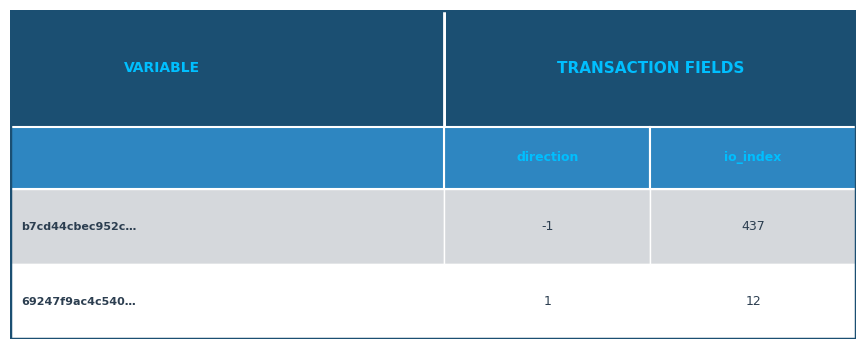

Reading left to right, transcribe all the data shown in this chart.

b7cd44cbec952c809bedbd65d35a0a9d7659257: 0=-1	1=437
69247f9ac4c5402bac340e489b2af891eae805b: 0=1	1=12